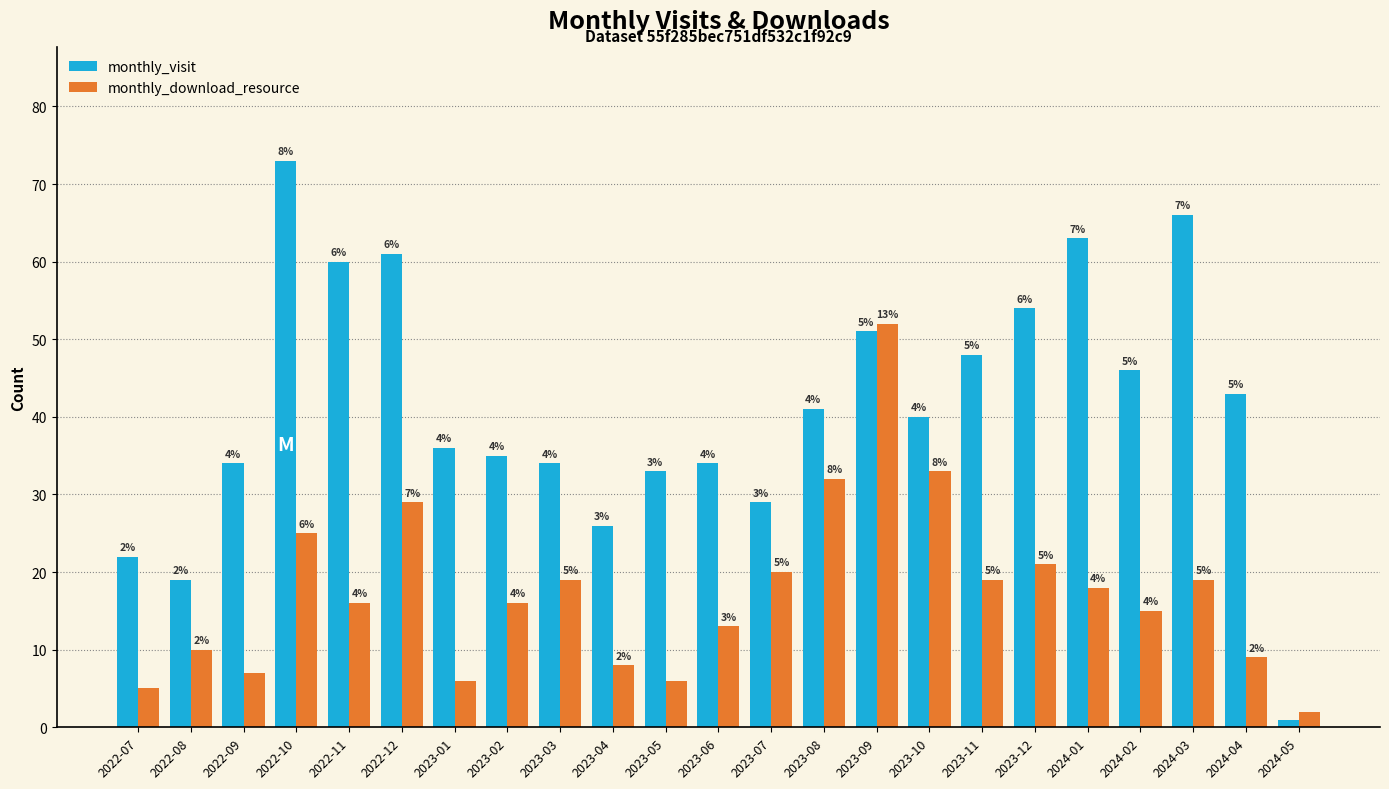

Is it true that monthly_visit equals 73 at 2022-10?

True